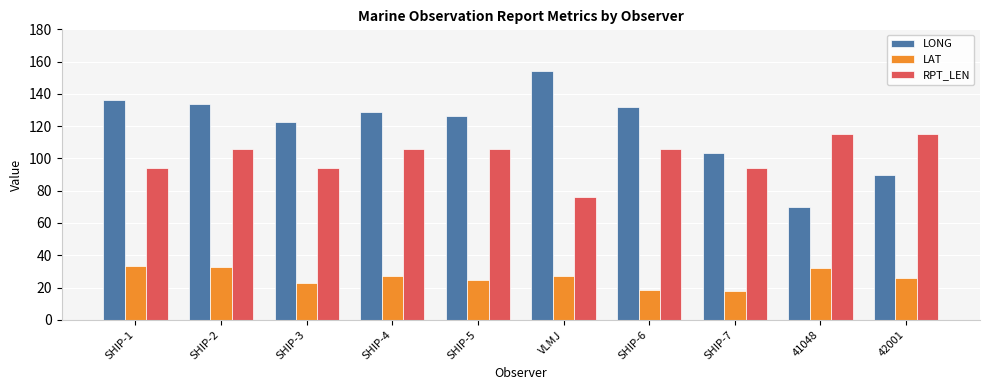

Is it true that LONG equals 69.6 at 41048?

True